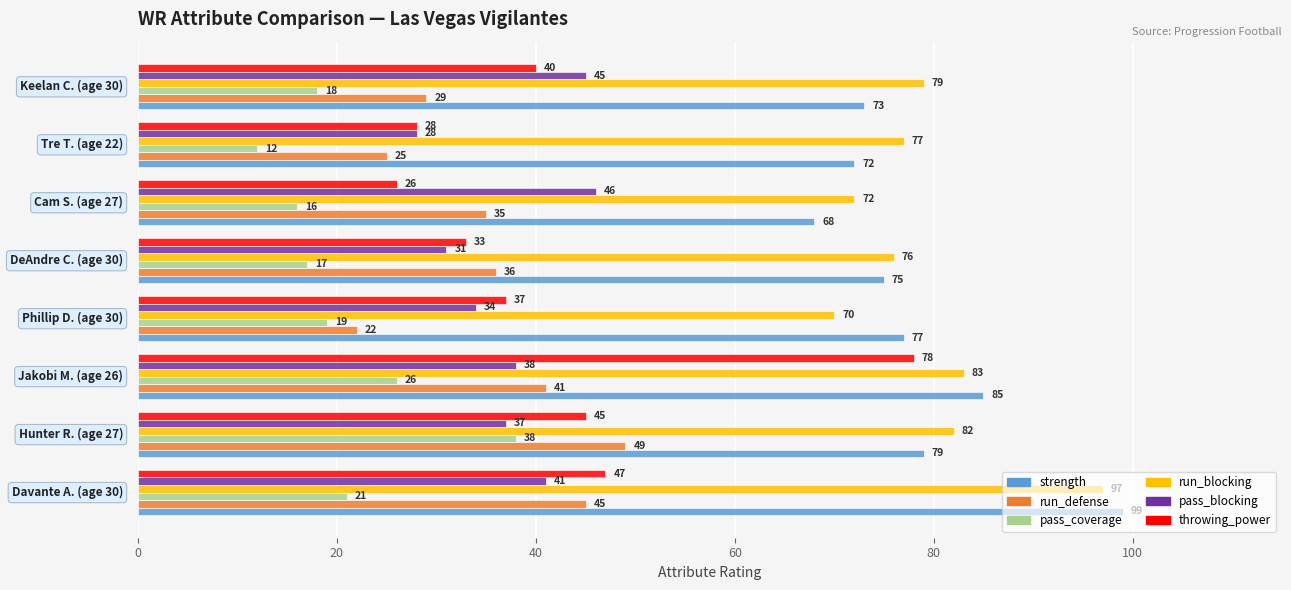

What is the highest value of the pass_blocking series?

46